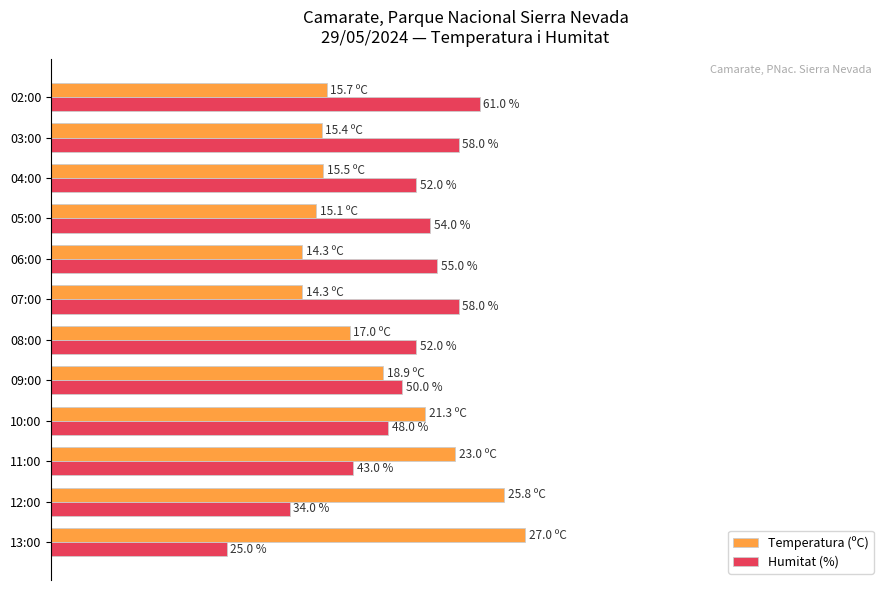

At which label is Humitat (%) closest to 43?

11:00